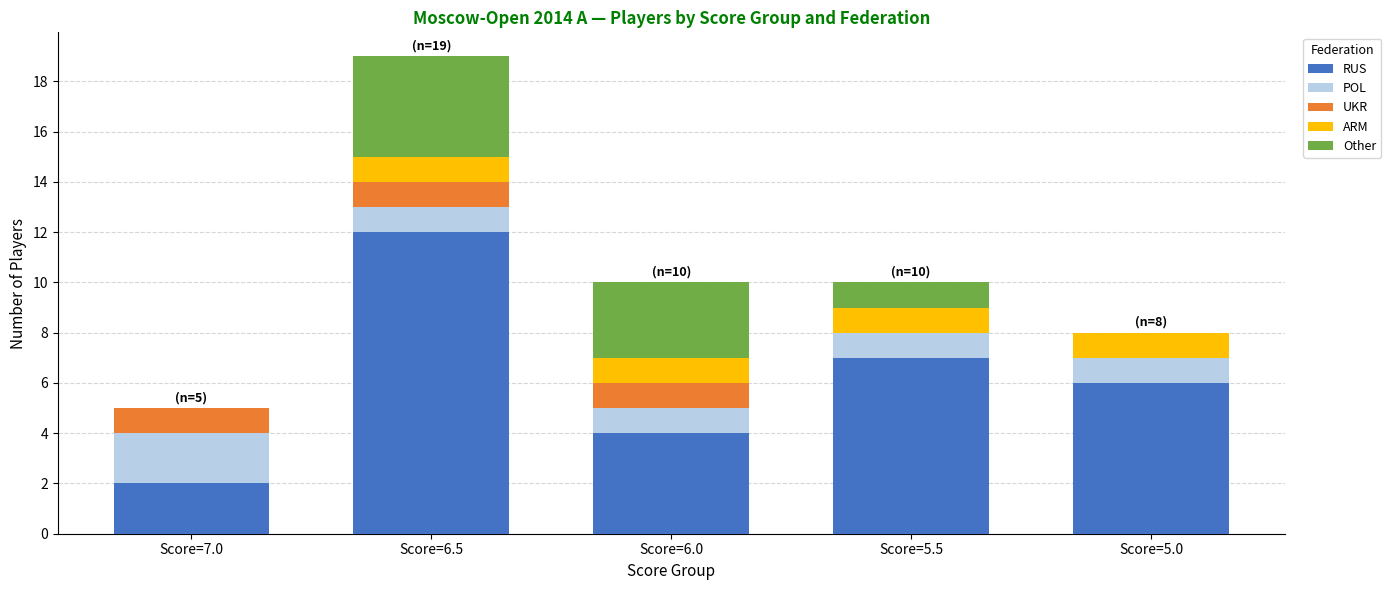

Reading left to right, what are the values for RUS?

Score=7.0=2	Score=6.5=12	Score=6.0=4	Score=5.5=7	Score=5.0=6